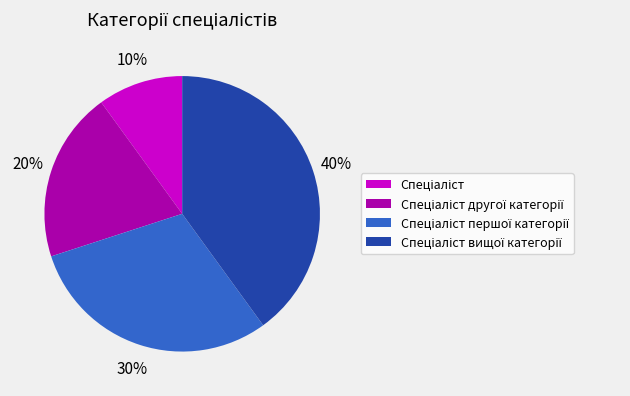

Does any single category account for the majority?

No